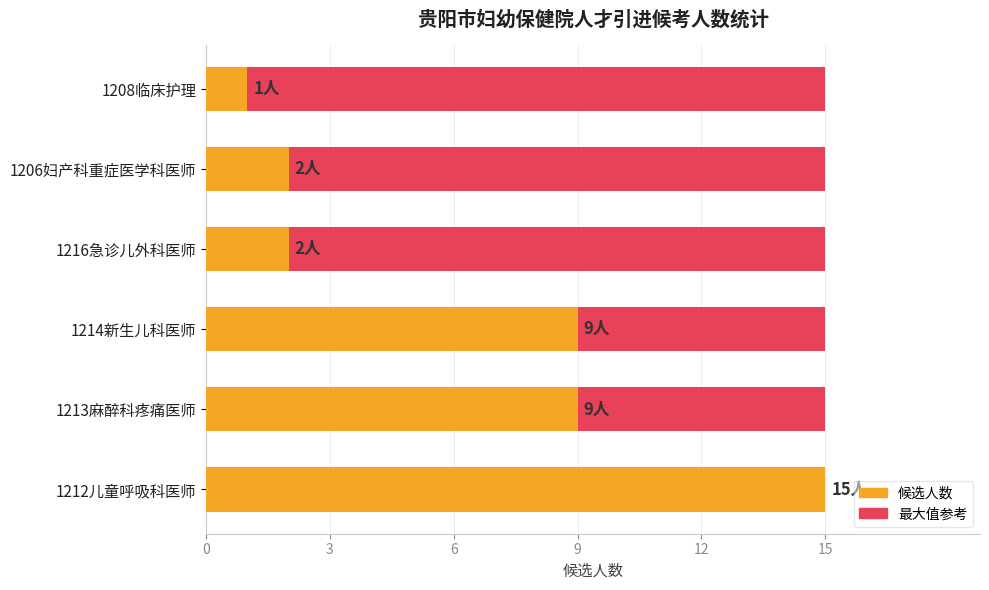

Is the value of 最大值参考 at 6 greater than the value of 候选人数 at 9?

No